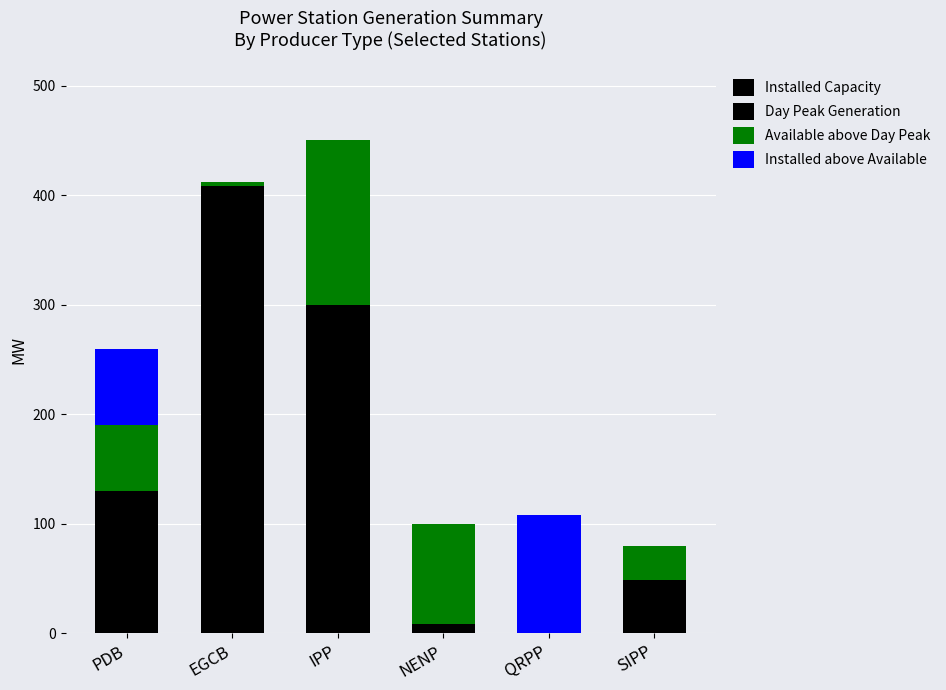

How many data points does each series have?

6